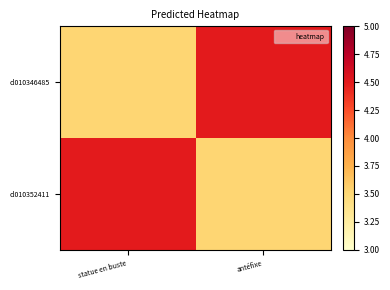

How many distinct data groups are displayed?

2